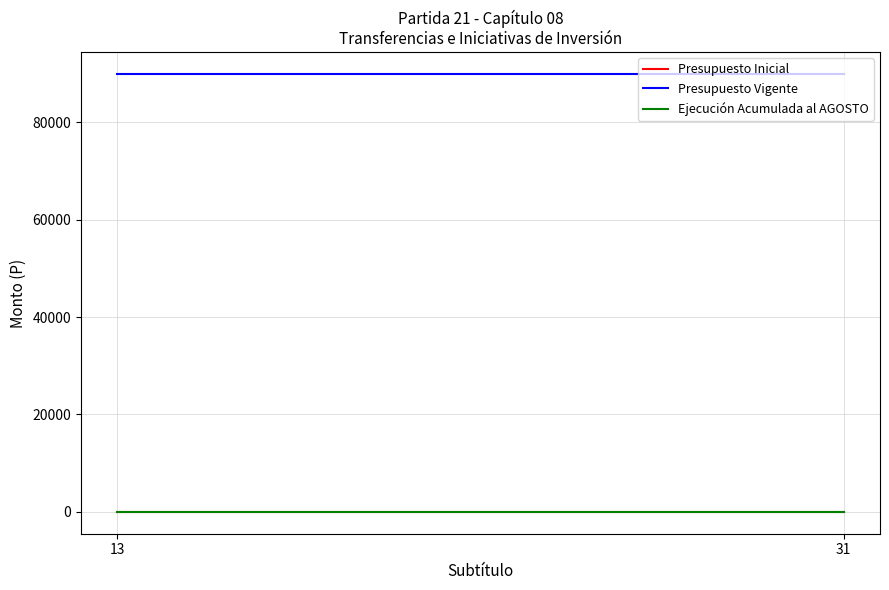

At which category does the chart reach its peak across all series?

13